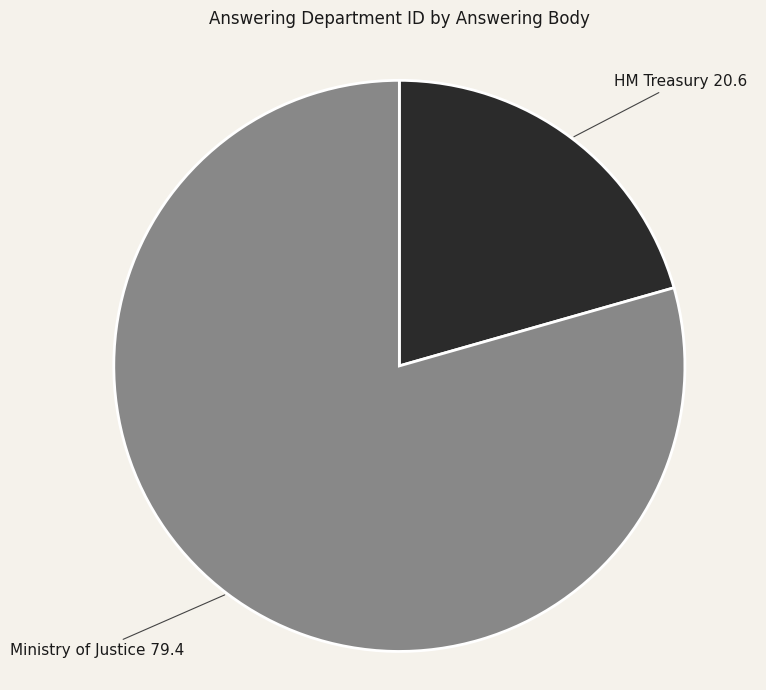

Combined, do Ministry of Justice and HM Treasury account for over 50%?

Yes